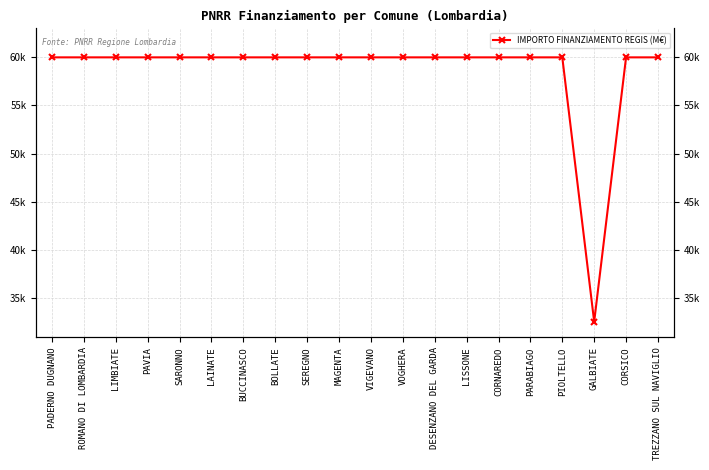

What is the value of the 17th point from the left?

59966